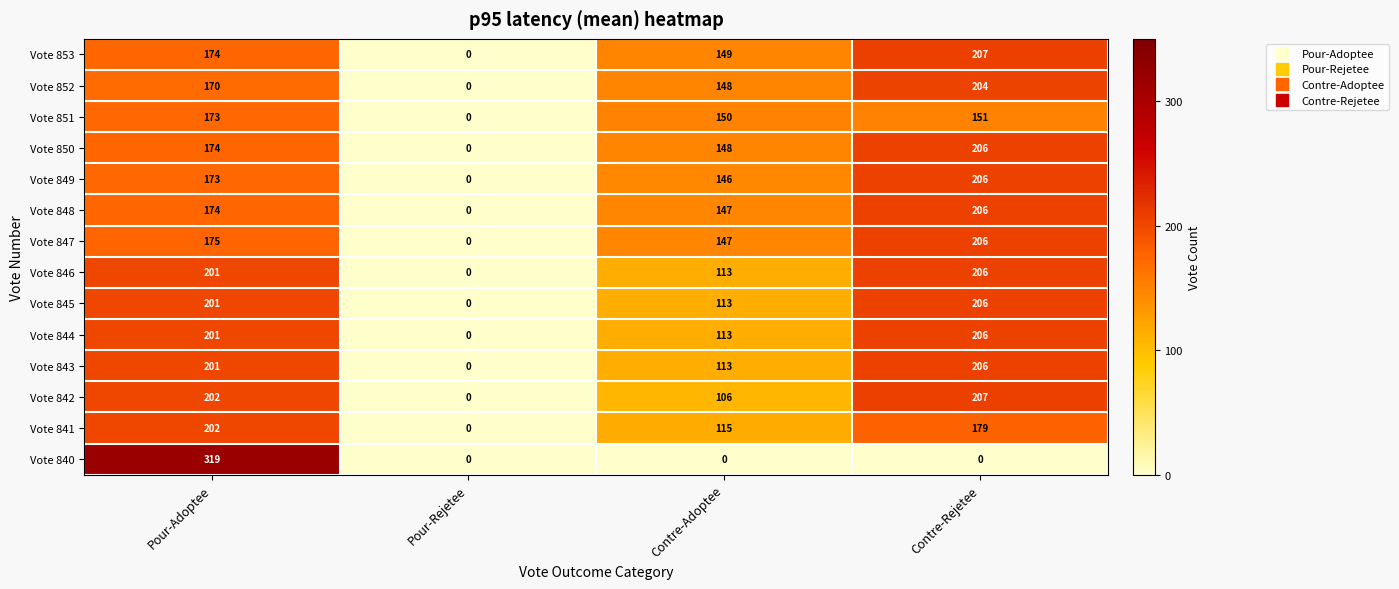

Rank the categories by Vote 846 value from highest to lowest.

Contre-Rejetee, Pour-Adoptee, Contre-Adoptee, Pour-Rejetee